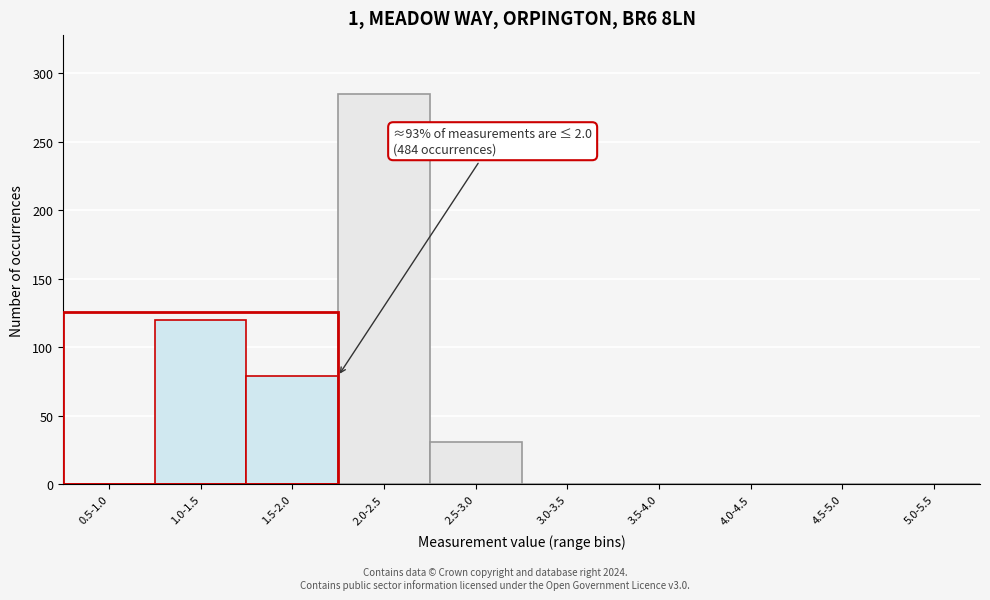

Reading left to right, list all the values displayed in this chart.

0.5-1.0=0	1.0-1.5=120	1.5-2.0=79	2.0-2.5=285	2.5-3.0=31	3.0-3.5=0	3.5-4.0=0	4.0-4.5=0	4.5-5.0=0	5.0-5.5=0